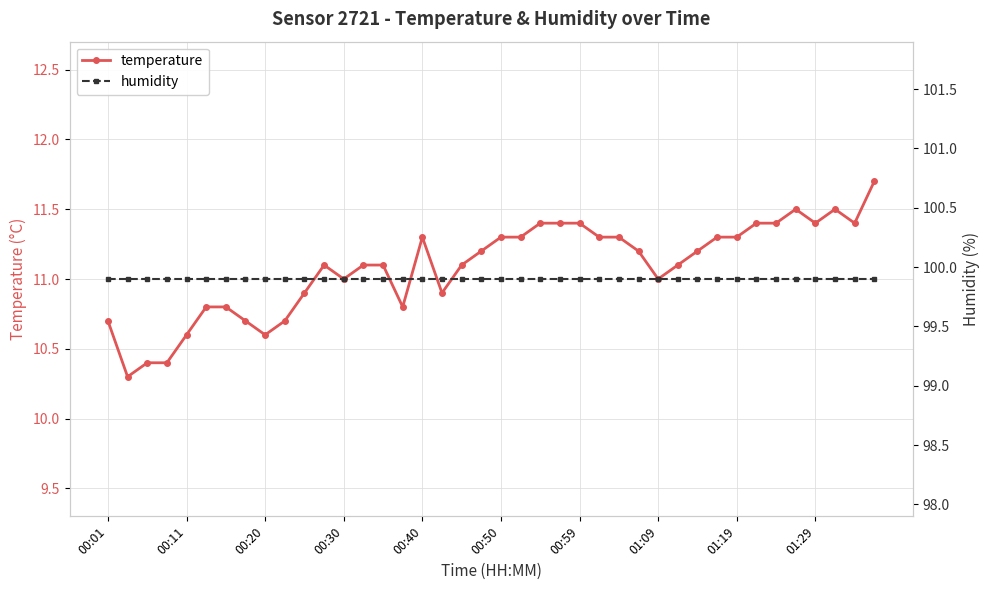

True or false: humidity and temperature intersect in this chart.

False